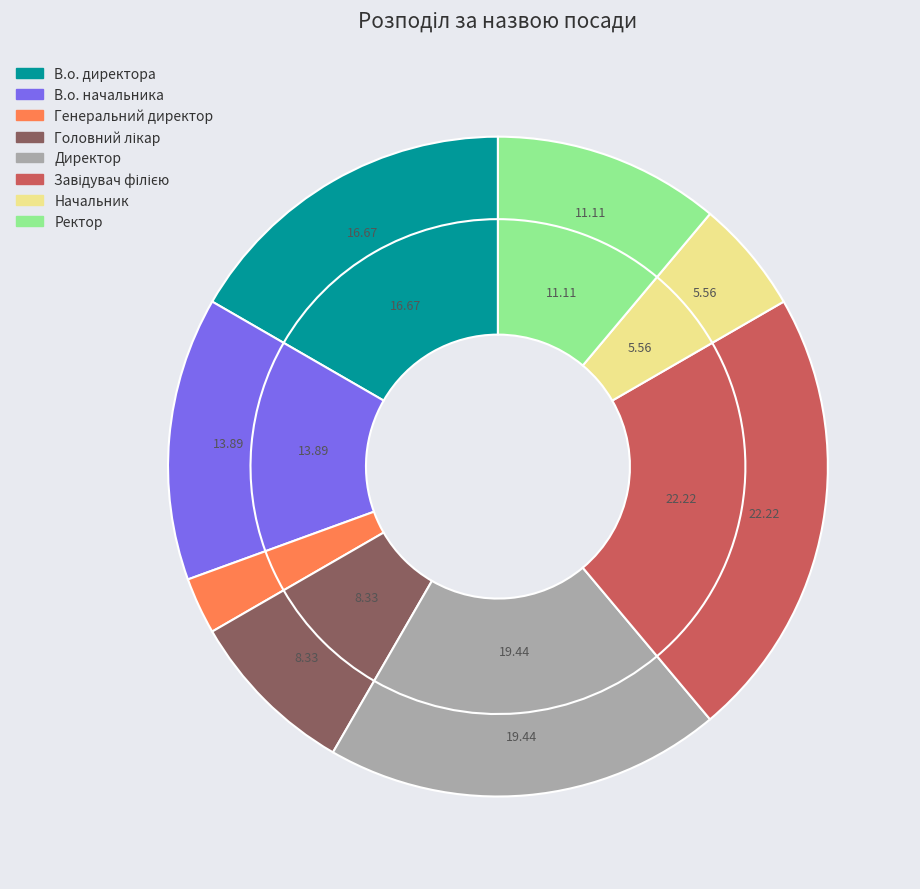

Count the number of slices in the pie.

8